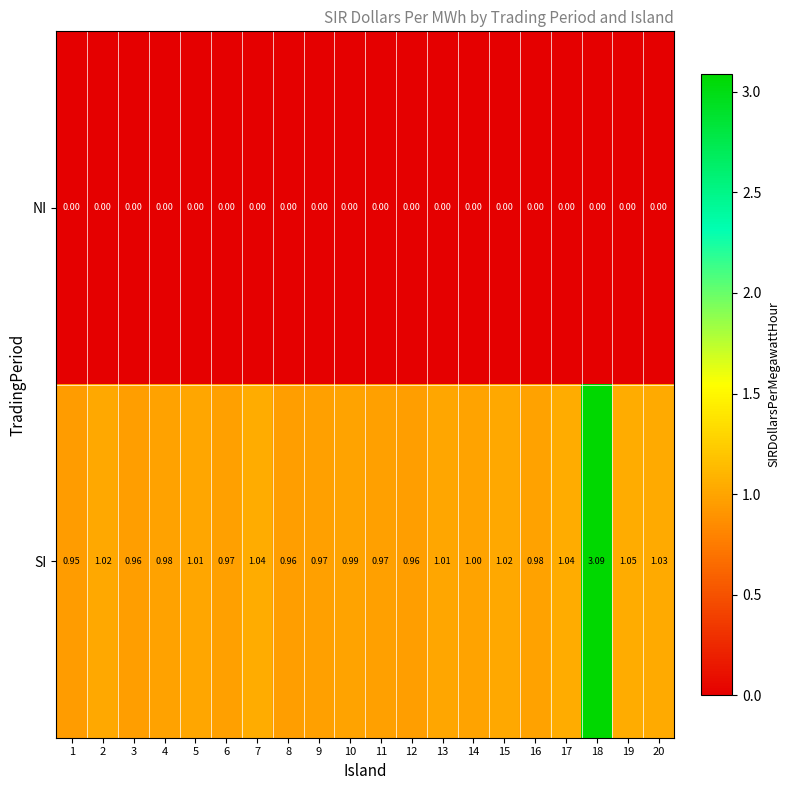

Which series has the largest range (max minus min)?

SI